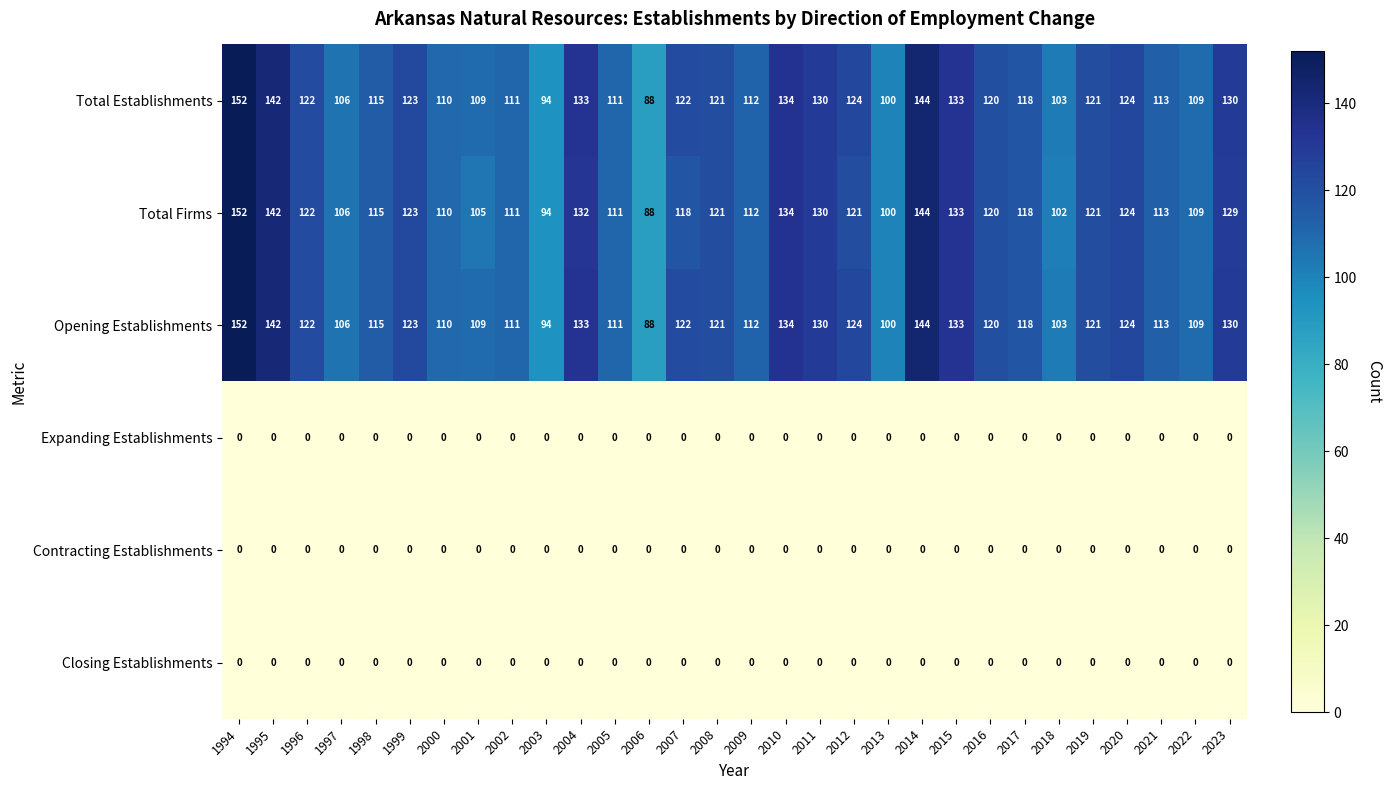

At how many categories does at least one series exceed 67?

30